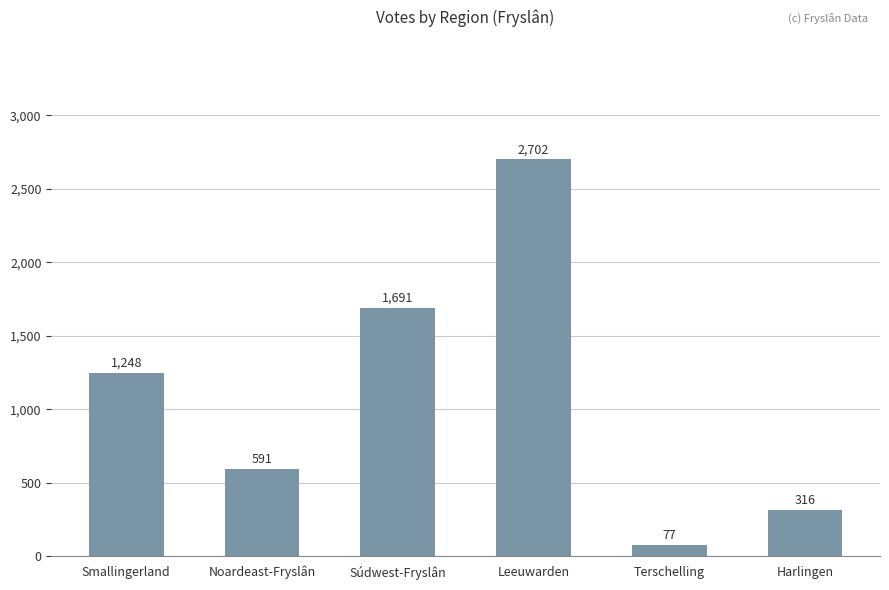

What is the label of the 4th bar from the right?

Súdwest-Fryslân